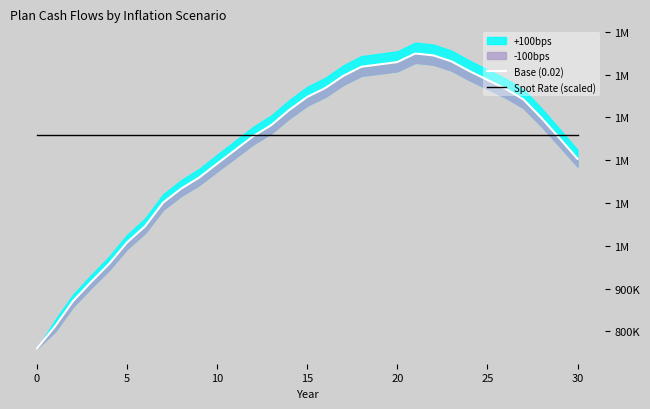

At which label does Base (0.02) reach its peak?

21